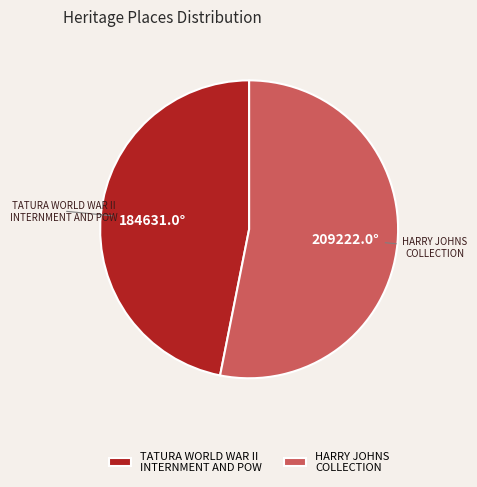

How many slices are in this pie chart?

2